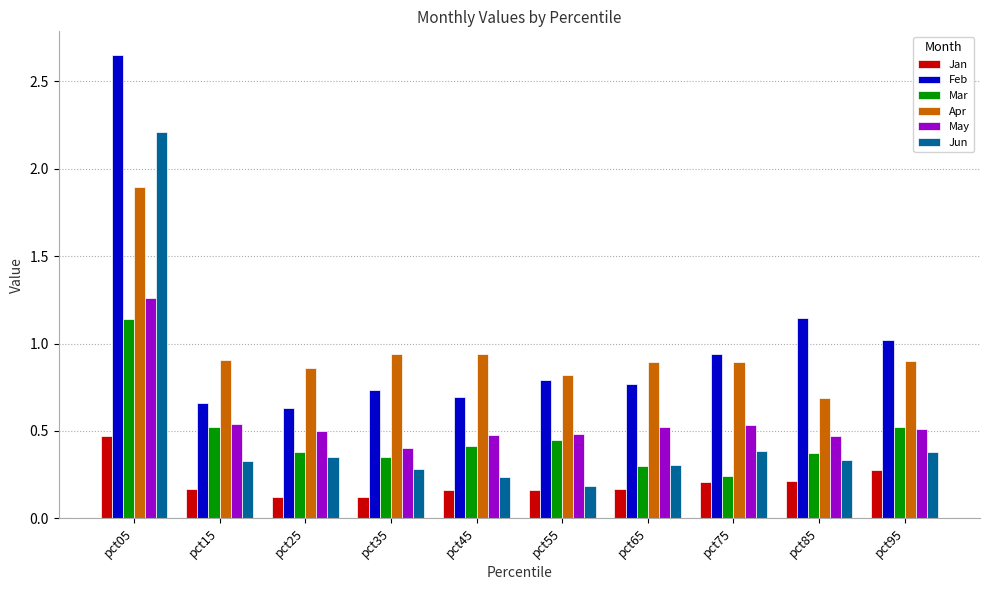

What is the spread (max minus min) of values at pct05?

2.2